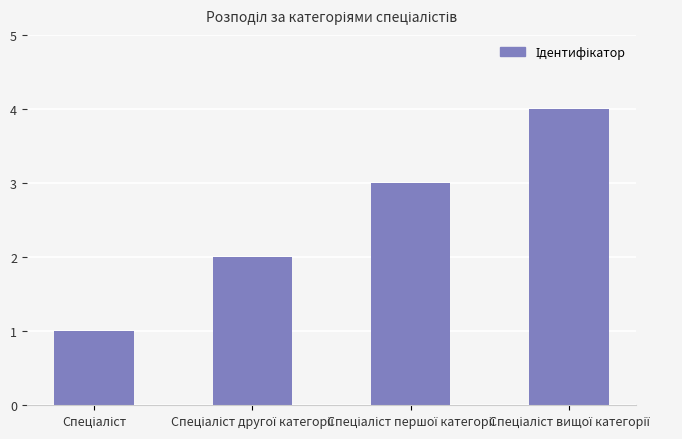

What is the greatest value displayed?

4